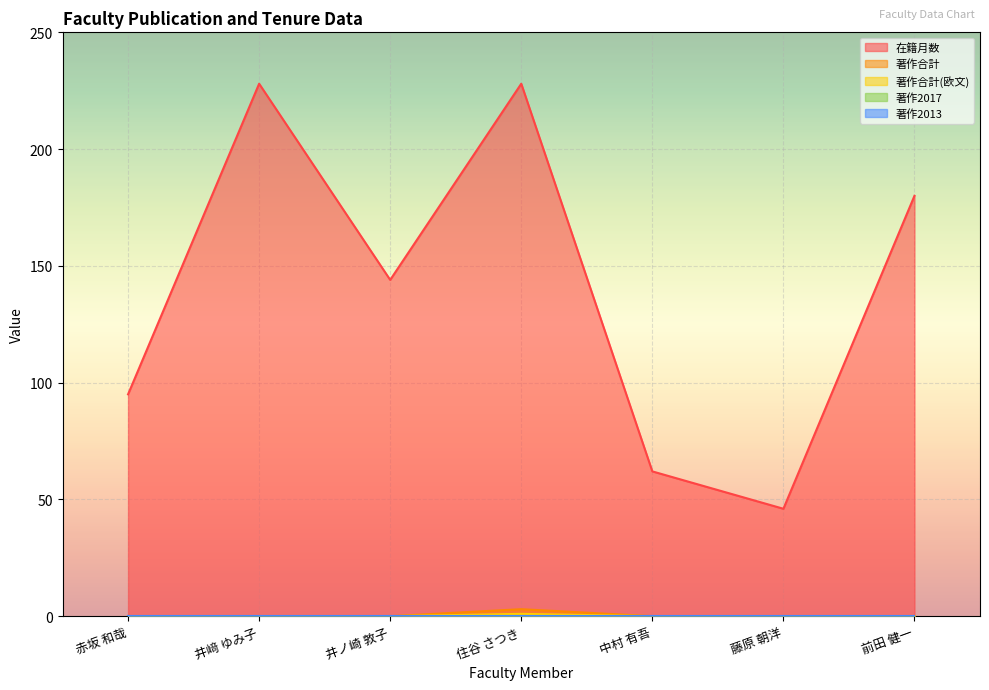

What is the difference between the highest and lowest values at 藤原 朝洋?

46